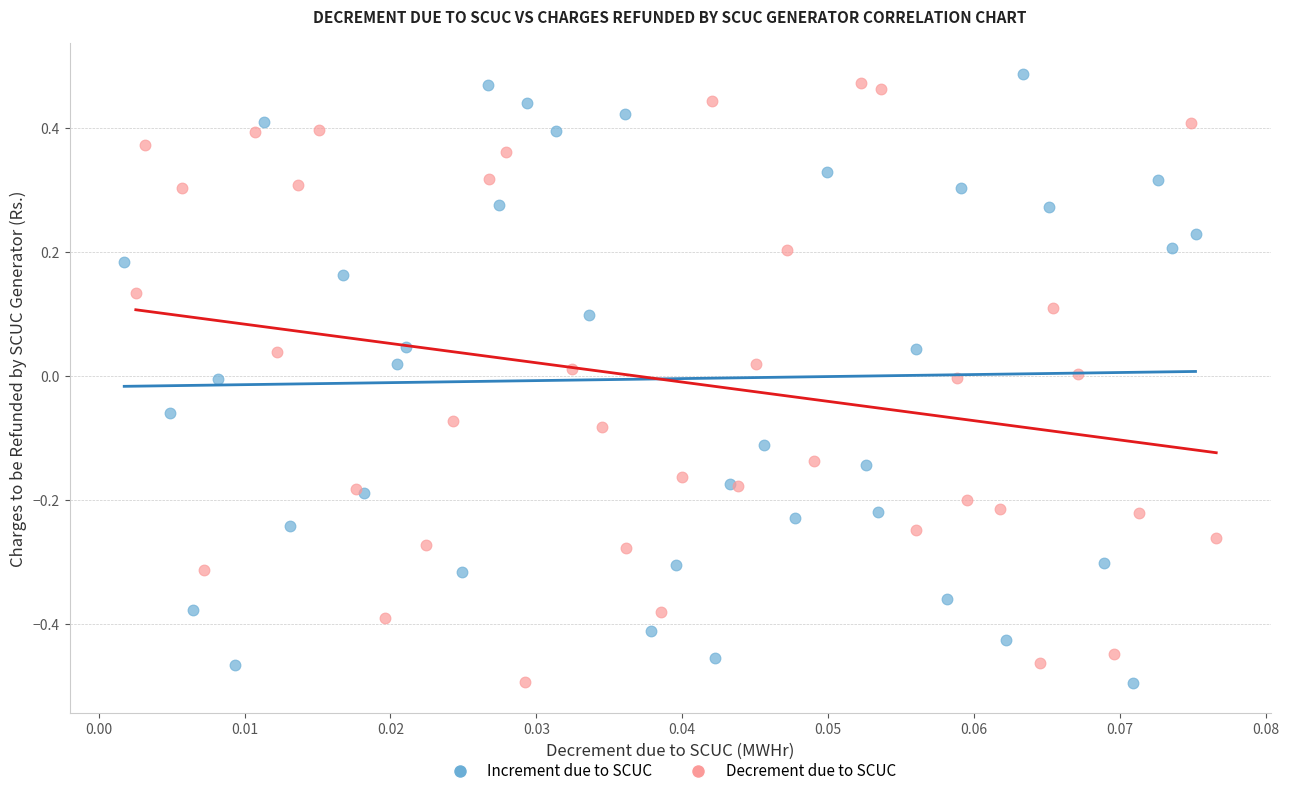

Which series contains the highest Y value?

Increment due to SCUC